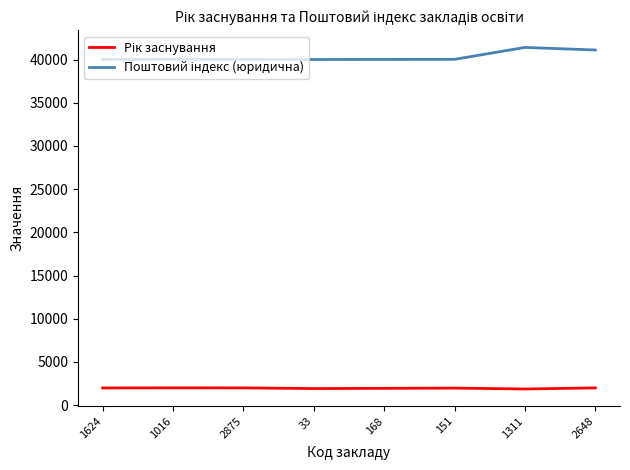

What is the smallest value displayed?

1874